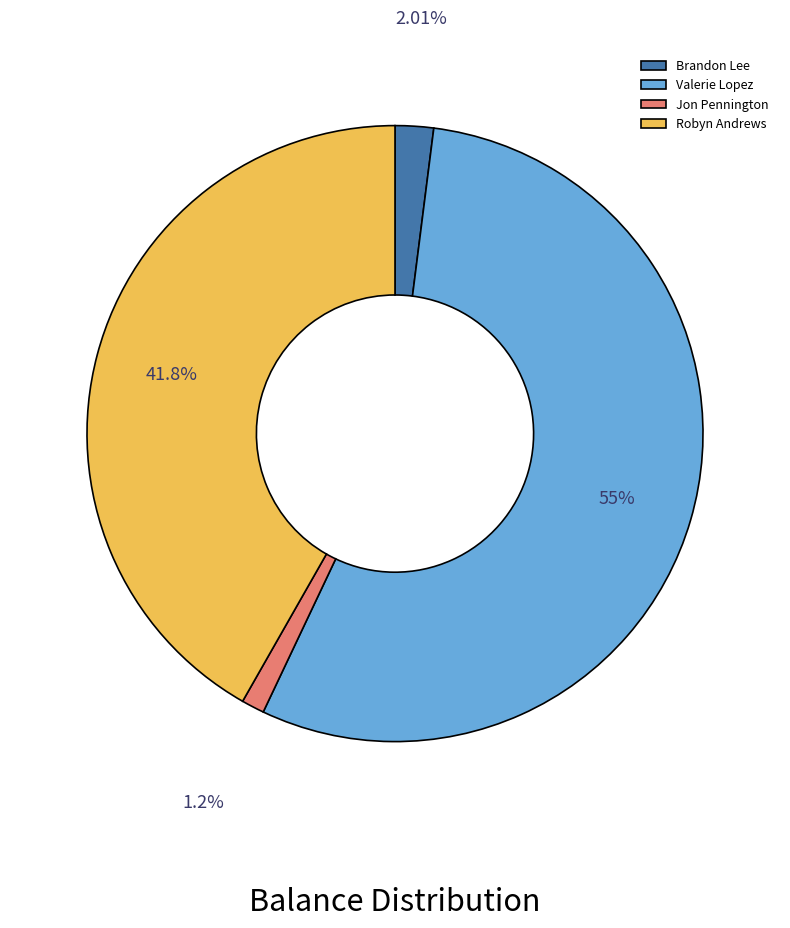

Is Valerie Lopez the majority of the pie?

Yes